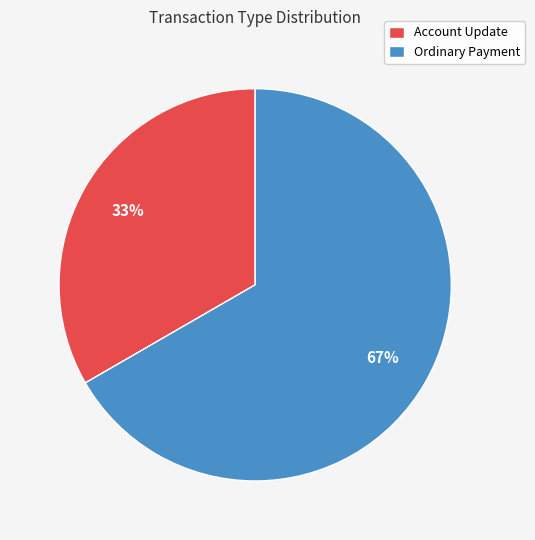

The Ordinary Payment slice represents 53% of the pie. True or false?

False